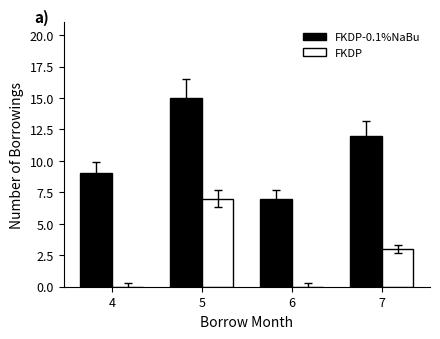

True or false: FKDP has a value of 7 at 5.

True